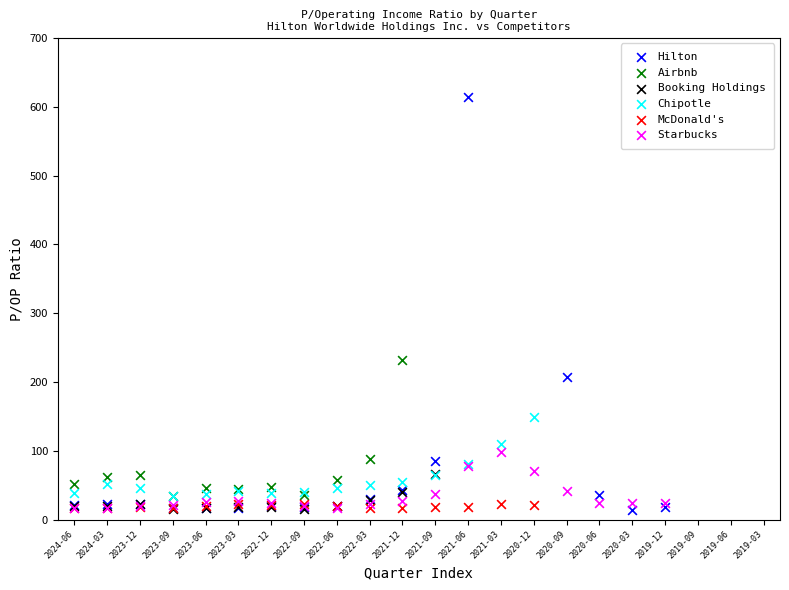

Which series reaches the maximum Y coordinate?

Hilton